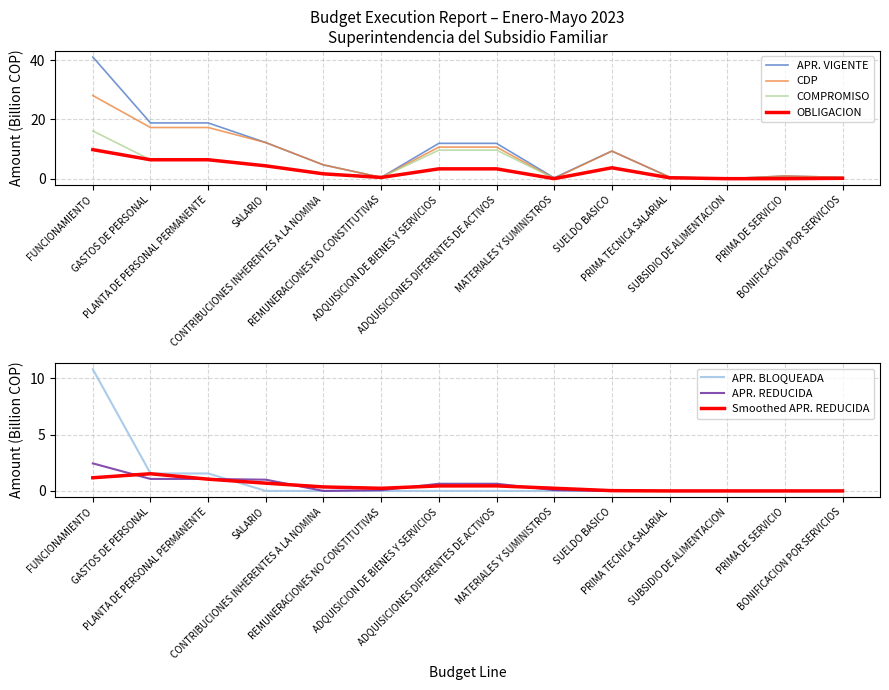

True or false: APR_VIGENTE and CDP cross at least once.

False